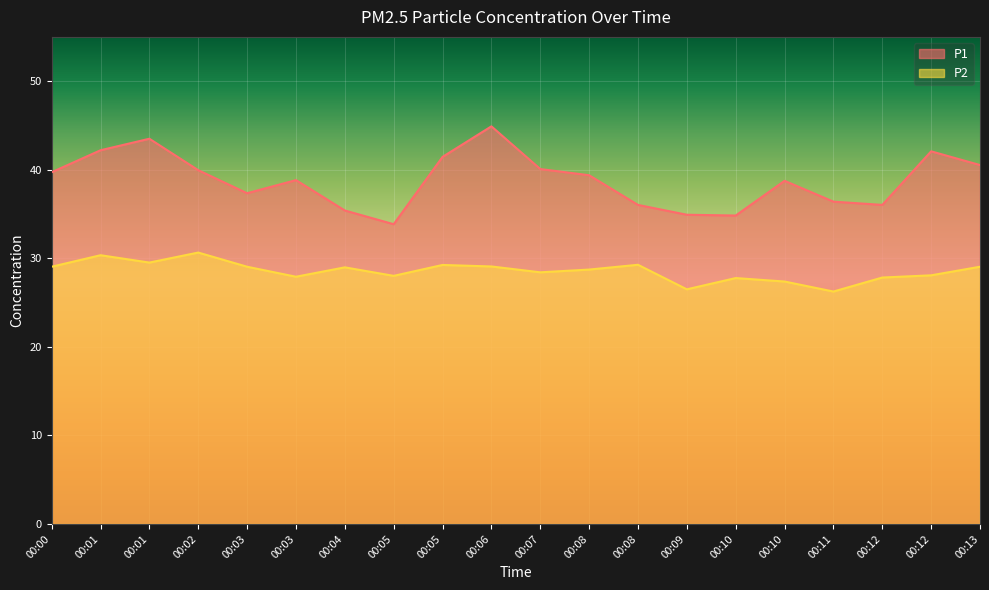

At which label does P1 reach its peak?

00:06